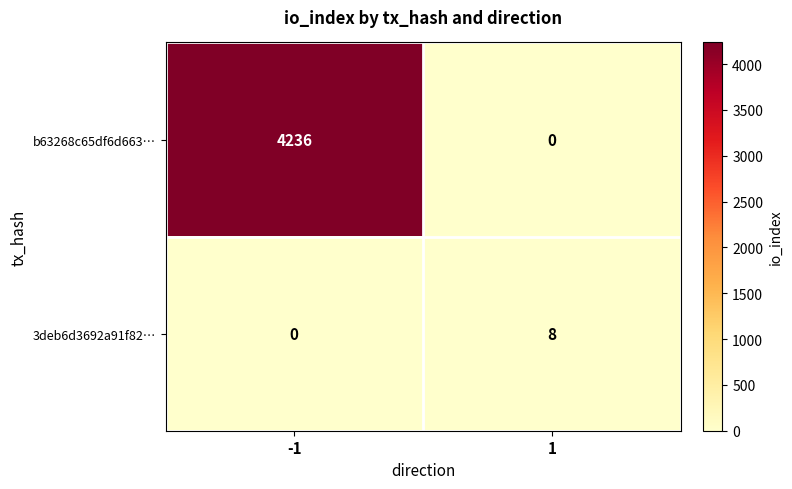

True or false: 3deb6d3692a91f82… has a value of 0 at -1.

True